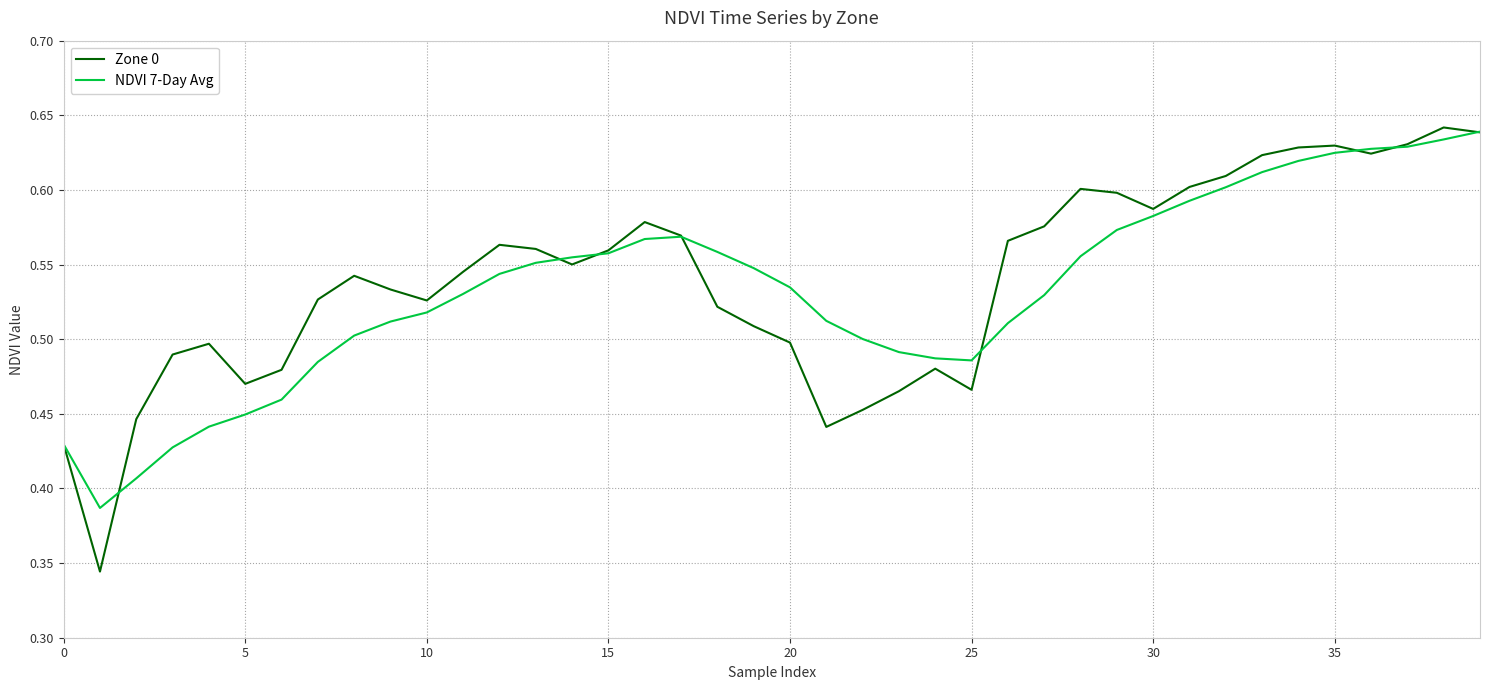

Which series has the widest spread of values?

Zone 0